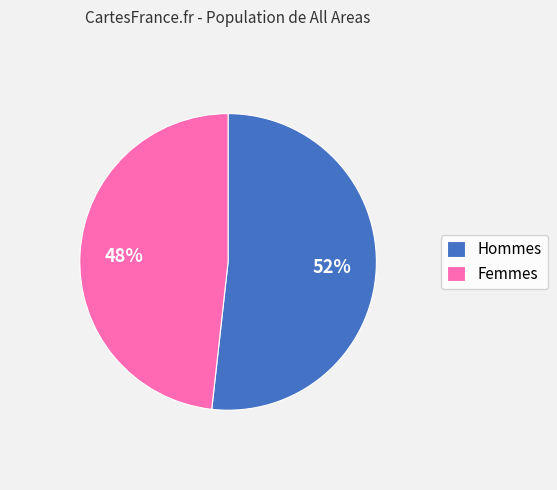

The Hommes slice represents 52% of the pie. True or false?

True